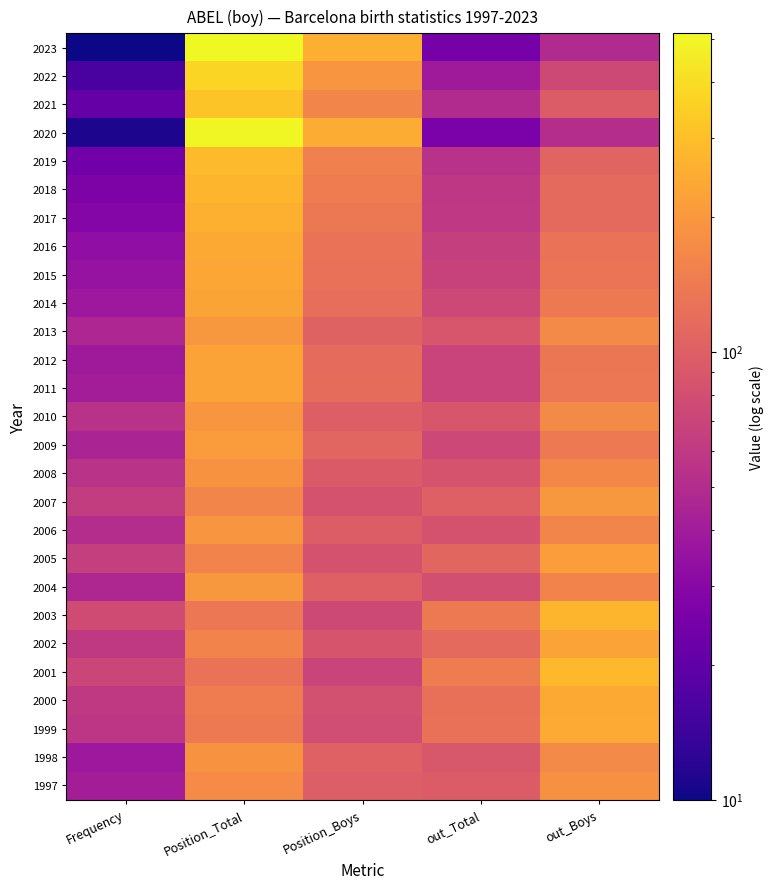

Reading right to left, what are all the values shown in this chart?

2023: out_Boys=49	out_Total=25	Position_Boys=255	Position_Total=514	Frequency=10
2022: out_Boys=75	out_Total=39	Position_Boys=192	Position_Total=369	Frequency=16
2021: out_Boys=96	out_Total=49	Position_Boys=162	Position_Total=315	Frequency=21
2020: out_Boys=51	out_Total=26	Position_Boys=246	Position_Total=500	Frequency=11
2019: out_Boys=106	out_Total=54	Position_Boys=151	Position_Total=290	Frequency=24
2018: out_Boys=114	out_Total=58	Position_Boys=144	Position_Total=273	Frequency=27
2017: out_Boys=115	out_Total=59	Position_Boys=138	Position_Total=261	Frequency=29
2016: out_Boys=127	out_Total=65	Position_Boys=128	Position_Total=239	Frequency=33
2015: out_Boys=132	out_Total=68	Position_Boys=125	Position_Total=237	Frequency=35
2014: out_Boys=140	out_Total=73	Position_Boys=121	Position_Total=230	Frequency=38
2013: out_Boys=171	out_Total=88	Position_Boys=105	Position_Total=201	Frequency=46
2012: out_Boys=134	out_Total=69	Position_Boys=117	Position_Total=225	Frequency=39
2011: out_Boys=135	out_Total=69	Position_Boys=118	Position_Total=227	Frequency=41
2010: out_Boys=171	out_Total=88	Position_Boys=100	Position_Total=195	Frequency=54
2009: out_Boys=141	out_Total=73	Position_Boys=108	Position_Total=210	Frequency=45
2008: out_Boys=165	out_Total=85	Position_Boys=94	Position_Total=188	Frequency=55
2007: out_Boys=199	out_Total=102	Position_Boys=84	Position_Total=161	Frequency=63
2006: out_Boys=162	out_Total=84	Position_Boys=97	Position_Total=192	Frequency=51
2005: out_Boys=211	out_Total=109	Position_Boys=84	Position_Total=158	Frequency=65
2004: out_Boys=158	out_Total=81	Position_Boys=101	Position_Total=199	Frequency=47
2003: out_Boys=270	out_Total=140	Position_Boys=75	Position_Total=136	Frequency=77
2002: out_Boys=224	out_Total=115	Position_Boys=87	Position_Total=158	Frequency=60
2001: out_Boys=281	out_Total=144	Position_Boys=70	Position_Total=127	Frequency=71
2000: out_Boys=240	out_Total=124	Position_Boys=82	Position_Total=145	Frequency=60
1999: out_Boys=244	out_Total=125	Position_Boys=78	Position_Total=140	Frequency=57
1998: out_Boys=170	out_Total=89	Position_Boys=103	Position_Total=187	Frequency=38
1997: out_Boys=184	out_Total=95	Position_Boys=98	Position_Total=175	Frequency=41